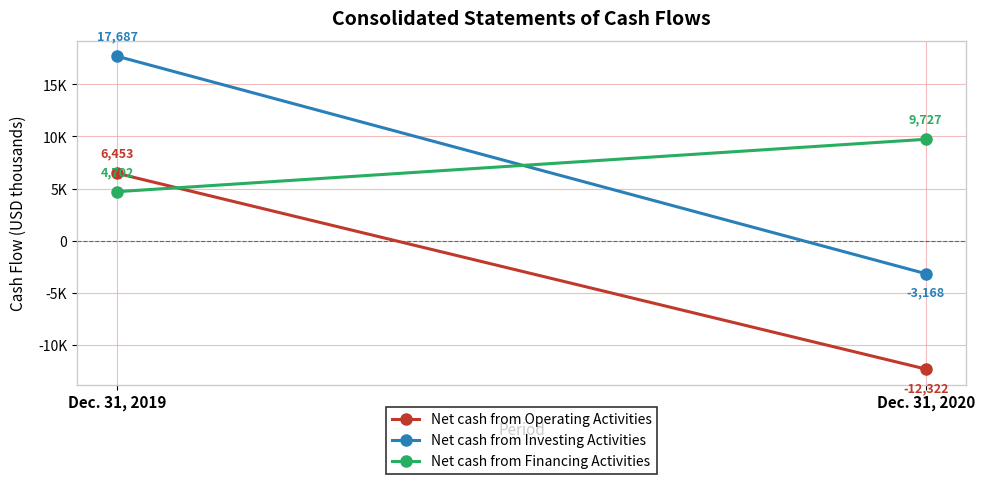

What is the difference between the Net cash from Investing Activities values at Dec. 31, 2019 and Dec. 31, 2020?

20855